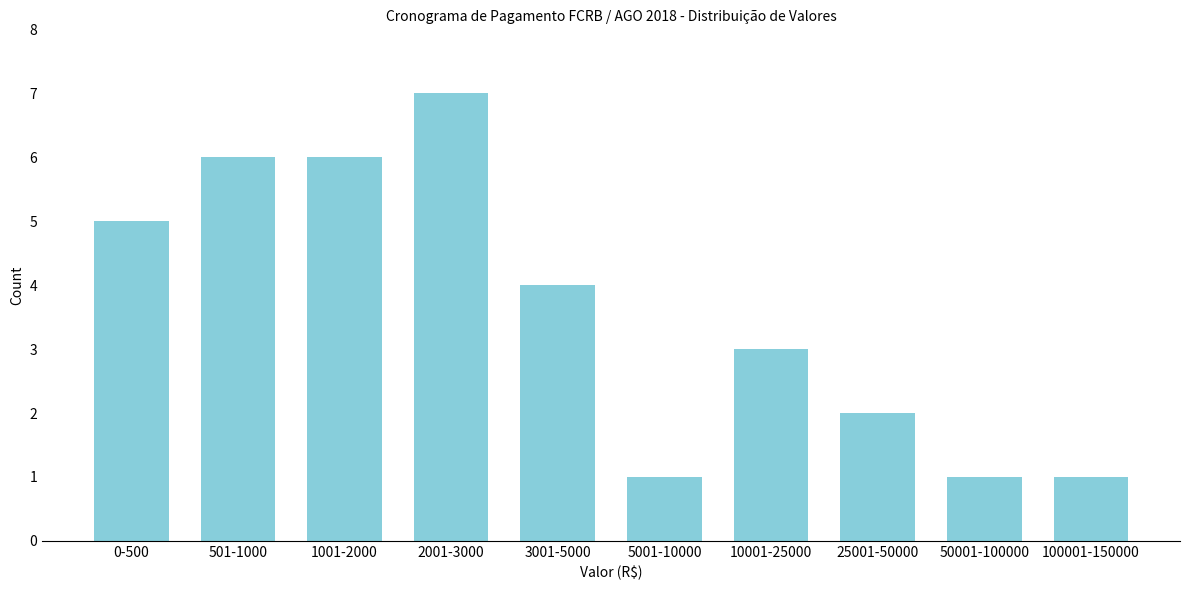

Reading right to left, transcribe all the data shown in this chart.

1	1	2	3	1	4	7	6	6	5